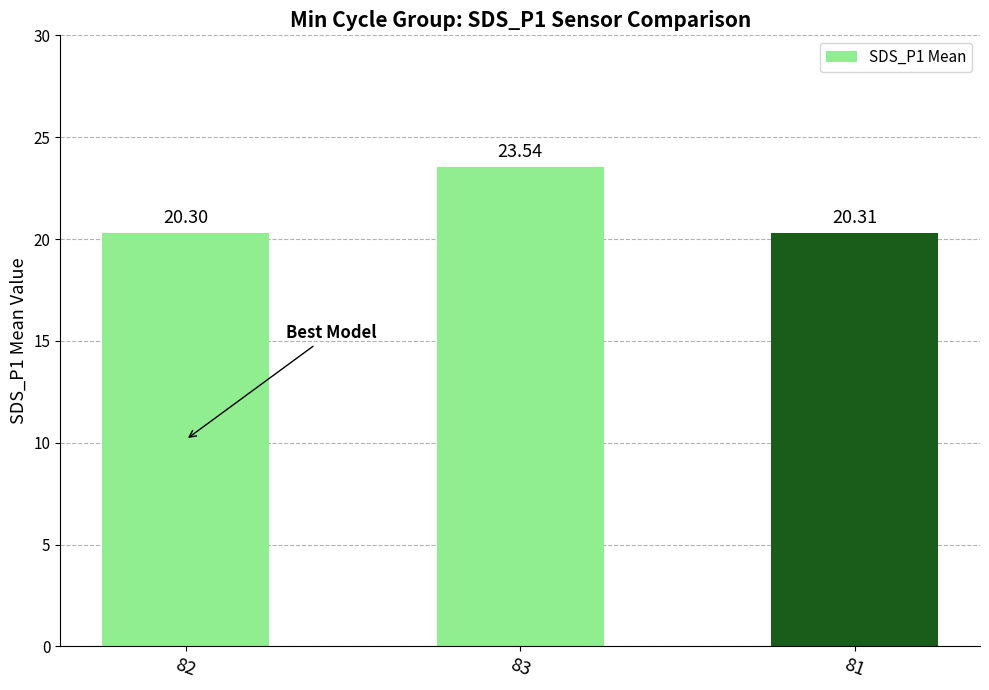

List the labels in order of value, smallest first.

82, 81, 83